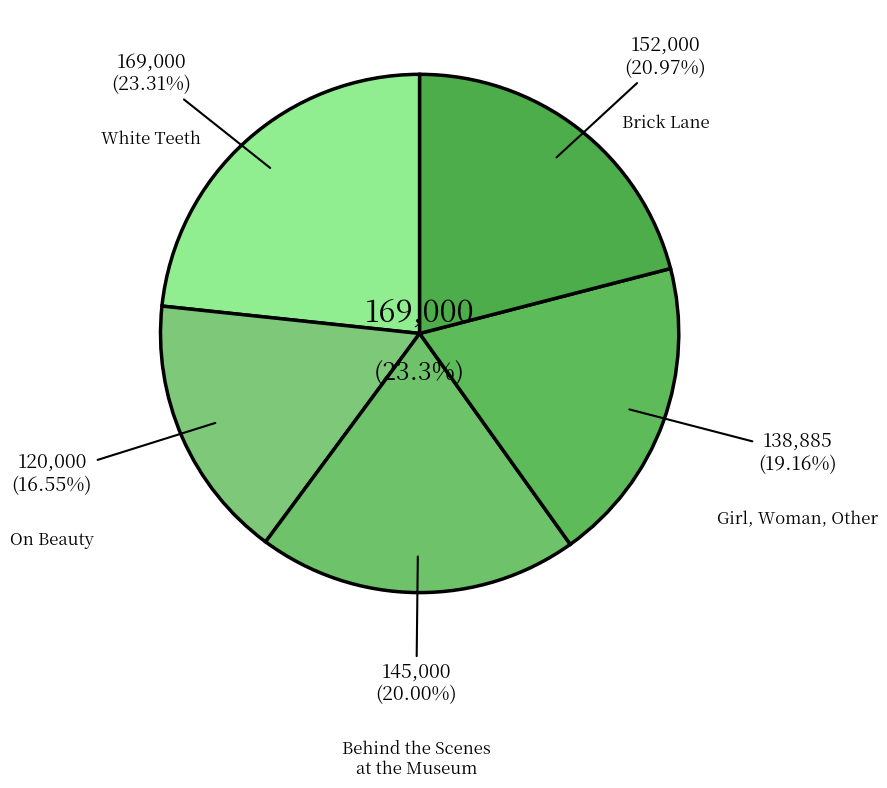

What is the change in value from On Beauty to Girl, Woman, Other?

+18885